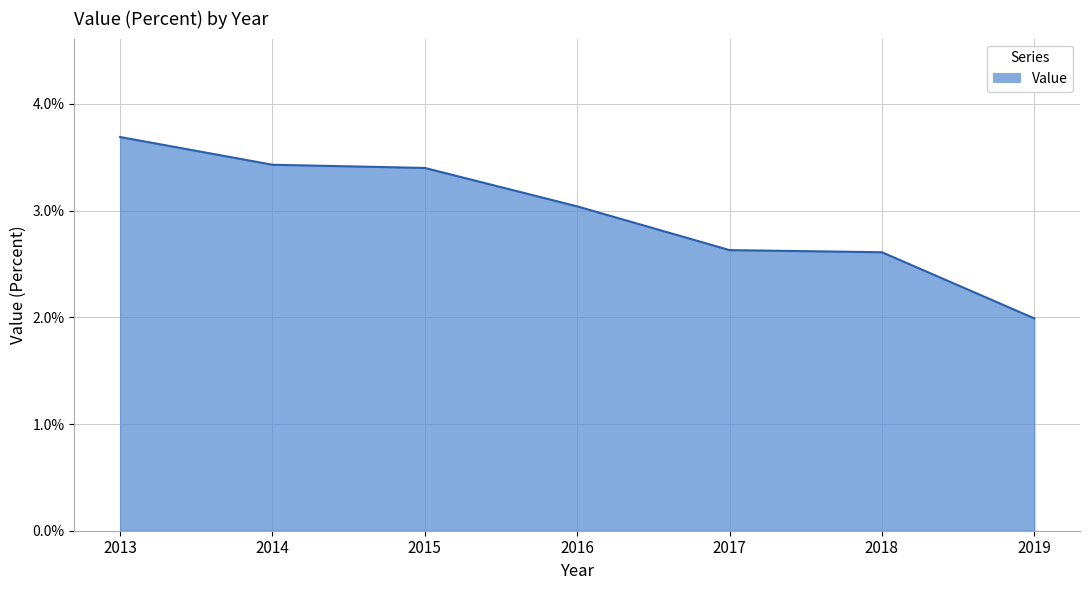

How many values are below 3?

3